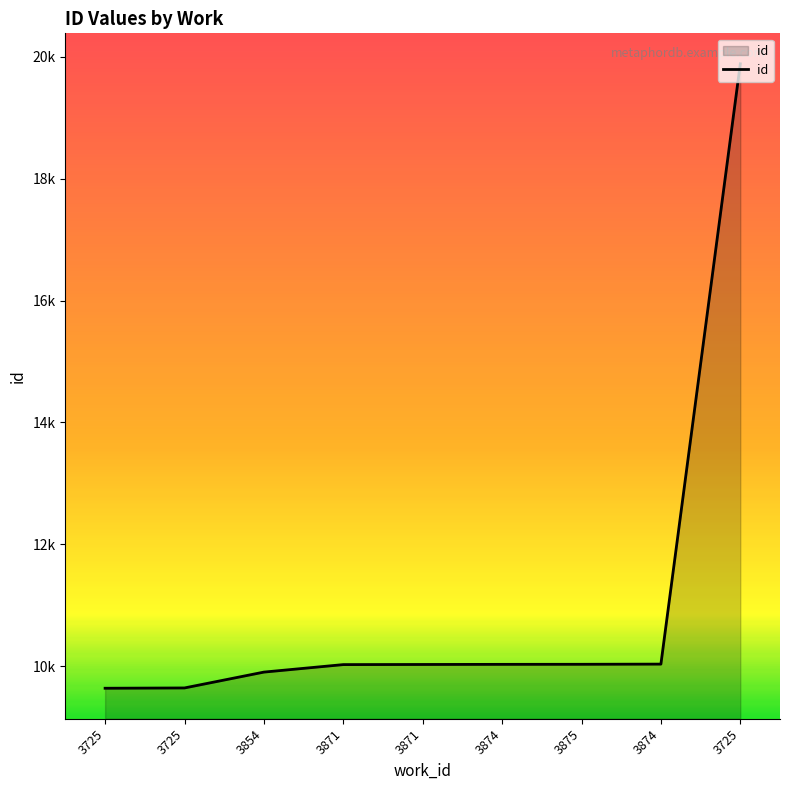

Where does the data first go above 10029?

3874